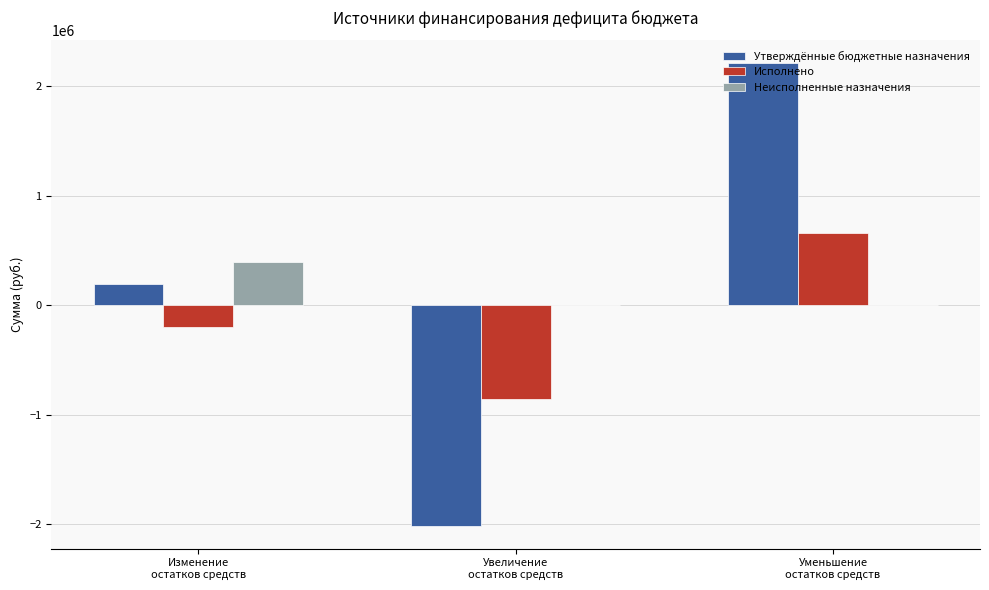

What is the greatest value displayed?

2206304.3